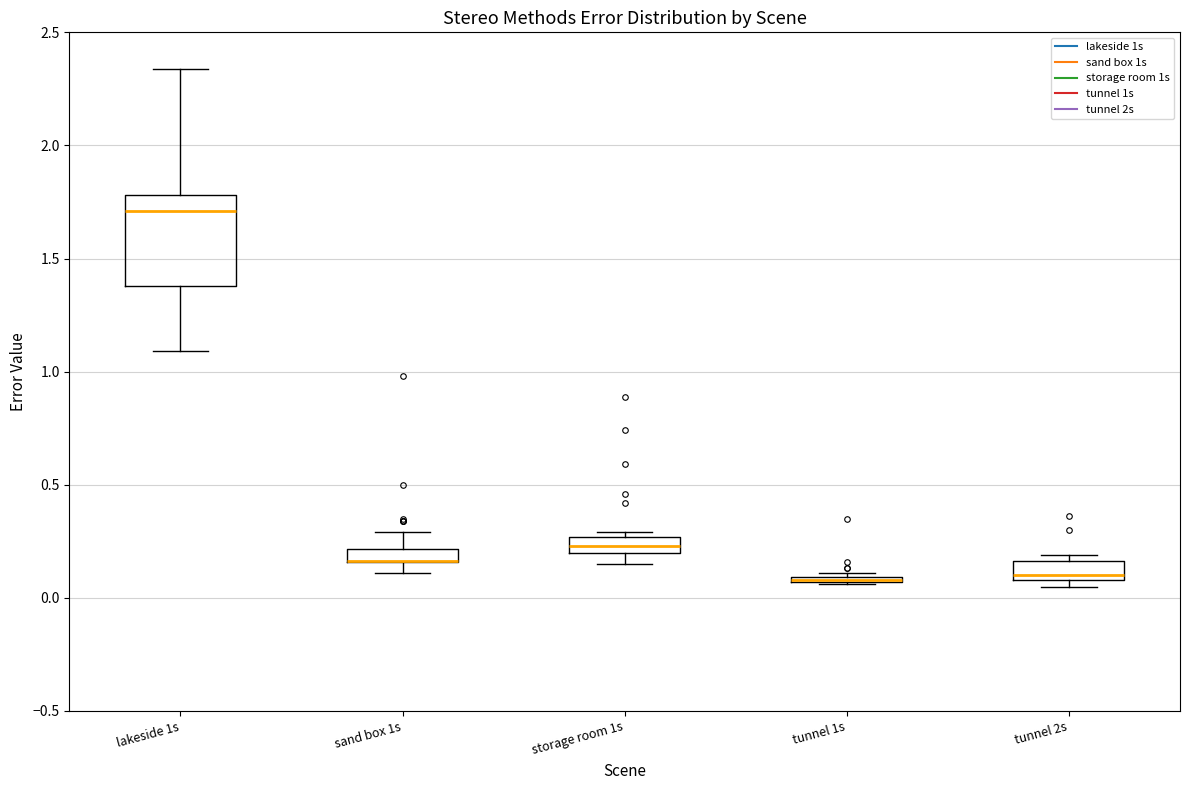

Where is the lower edge of the box for tunnel 1s on the y-axis? The values are not printed on the chart, so give them approximately, as read against the axis.

0.05